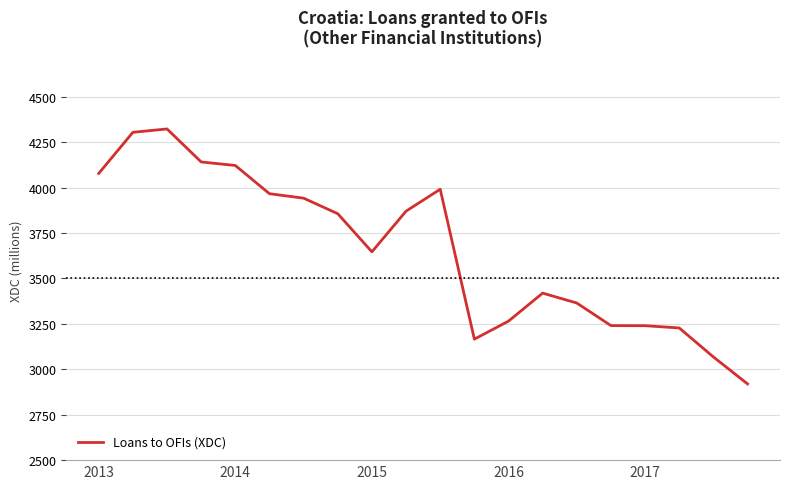

What is the maximum value shown in the chart?

4323.3